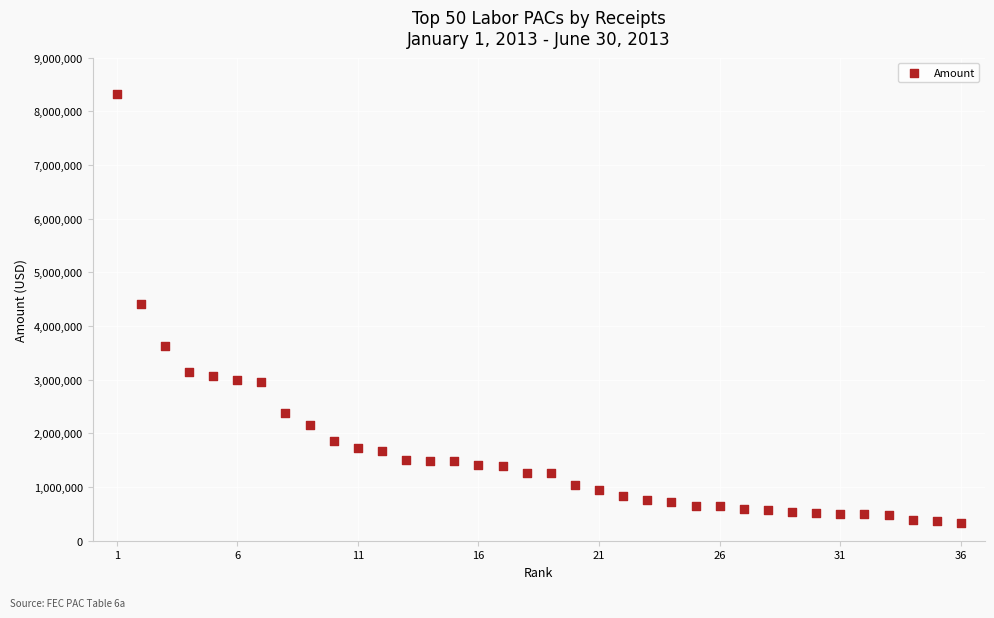

What is the range of Y values (max minus min)?

7997172.5